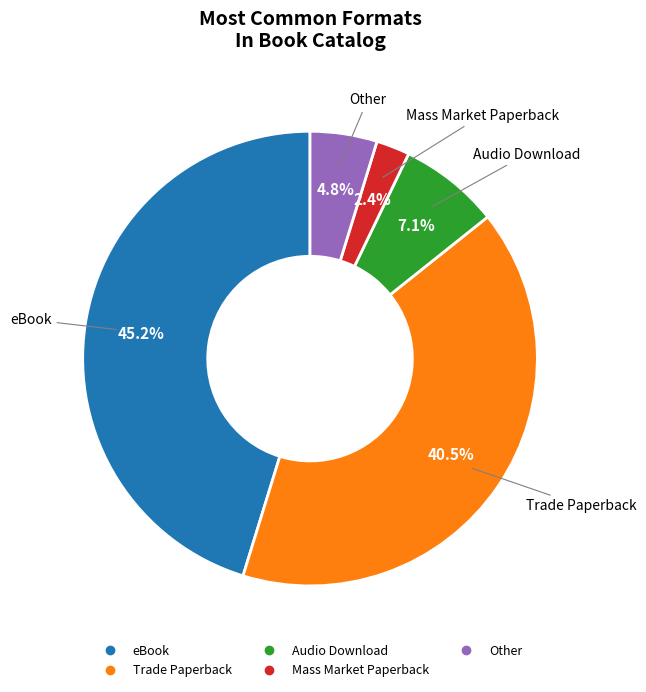

What is the ratio of the value at Trade Paperback to the value at Audio Download?

5.7